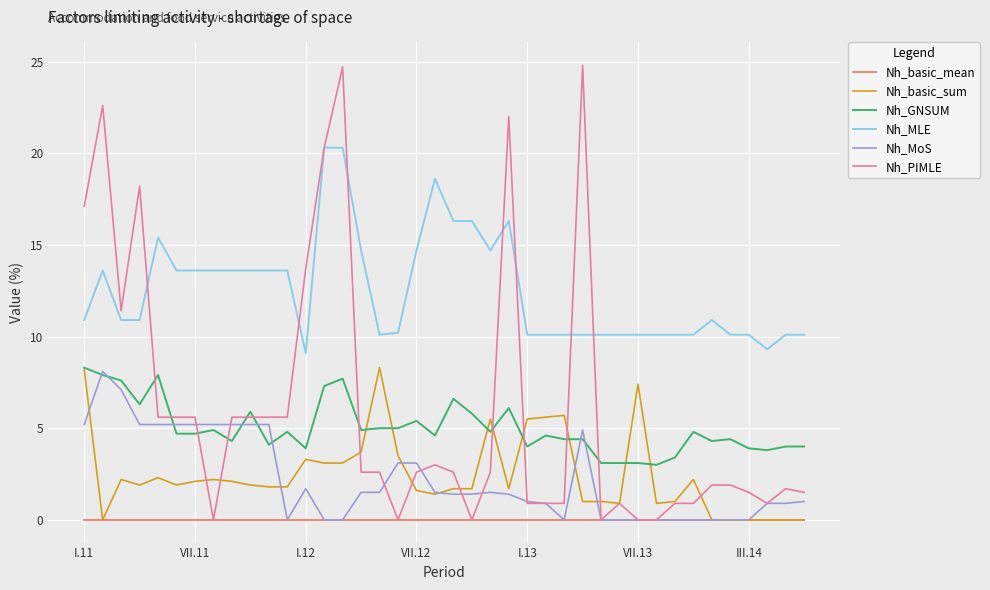

What is the maximum value shown in the chart?

24.8